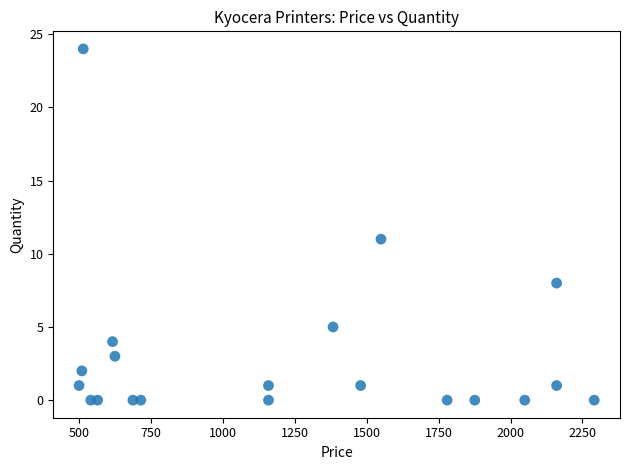

What is the range of Y values (max minus min)?

24